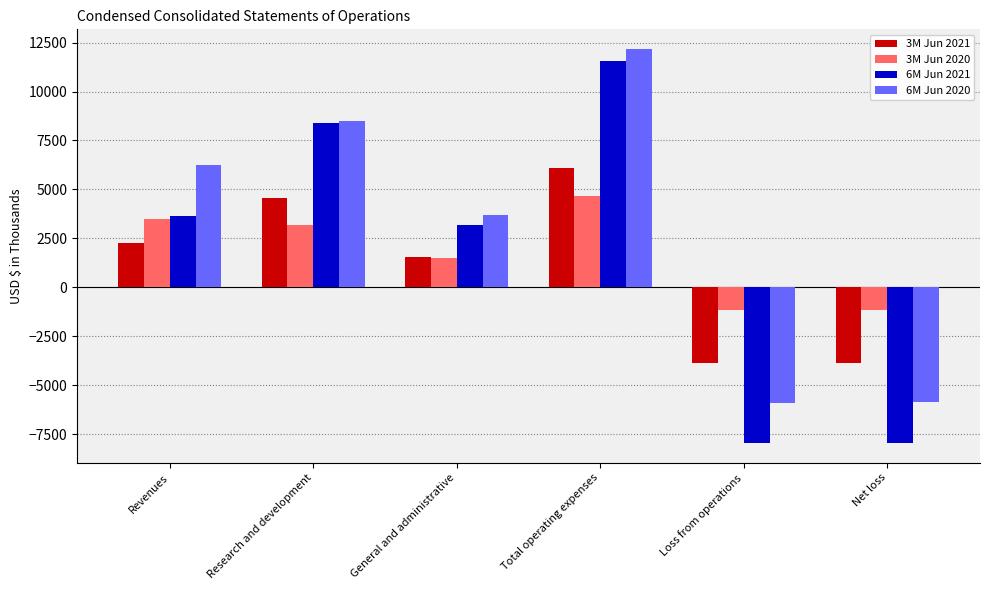

Which series changed the most between General and administrative and Loss from operations?

6M Jun 2021